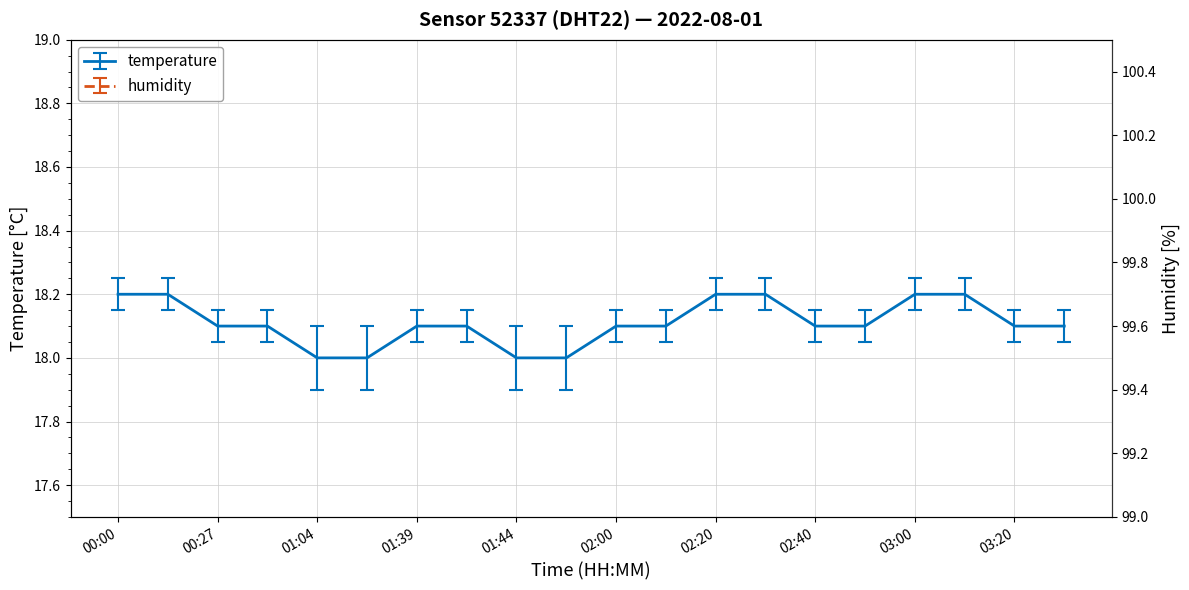

What is the average value?

18.1